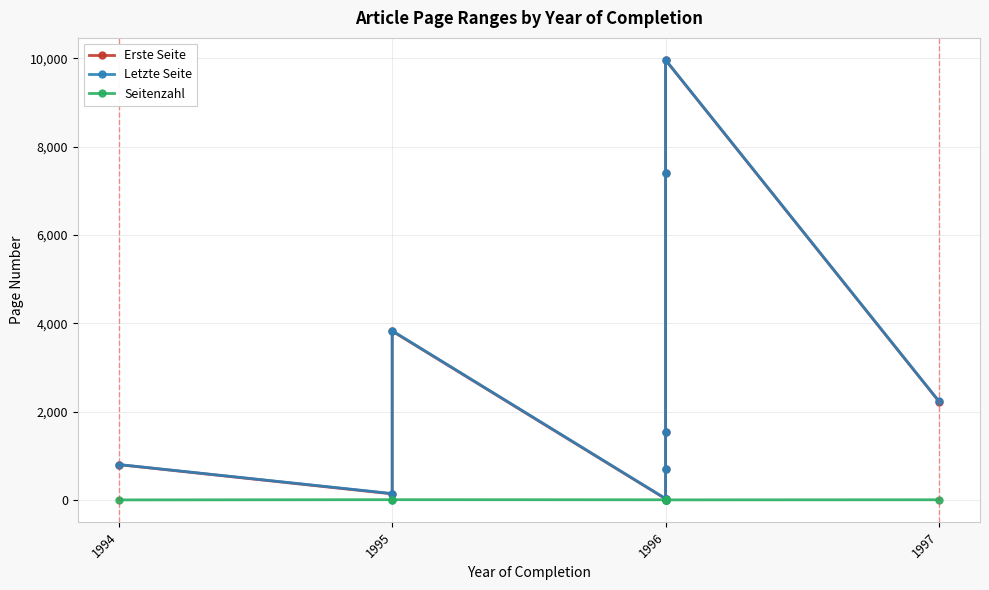

At which label does Seitenzahl reach its minimum?

1994